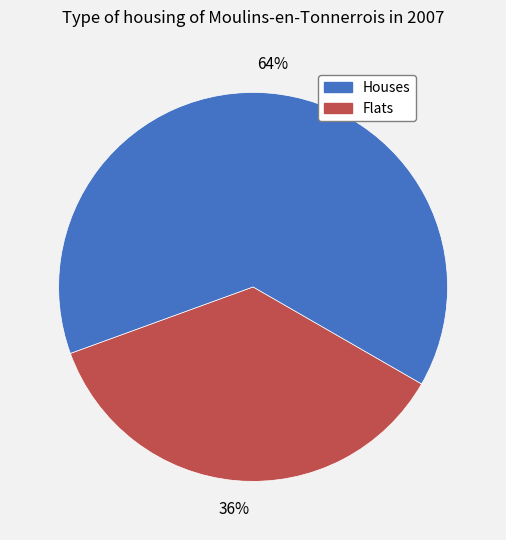

How many segments does this pie chart have?

2